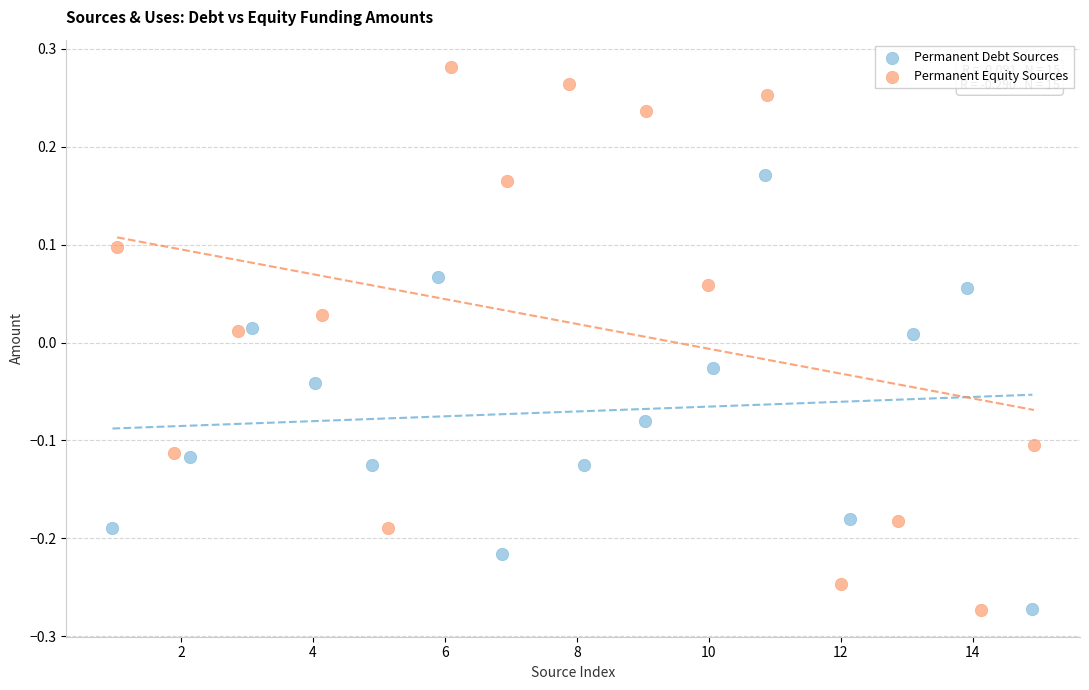

Which series has the widest spread of Y values?

Permanent Equity Sources